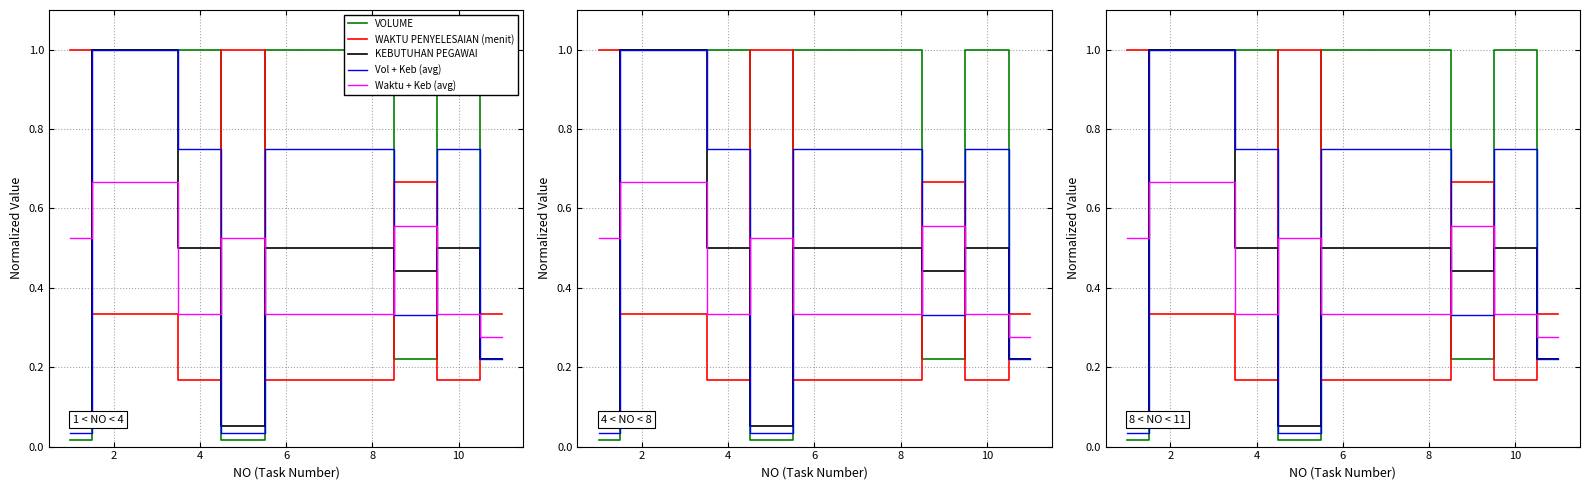

After their last crossing, which series has the higher values: WAKTU PENYELESAIAN (menit) or Waktu + Keb (avg)?

WAKTU PENYELESAIAN (menit)